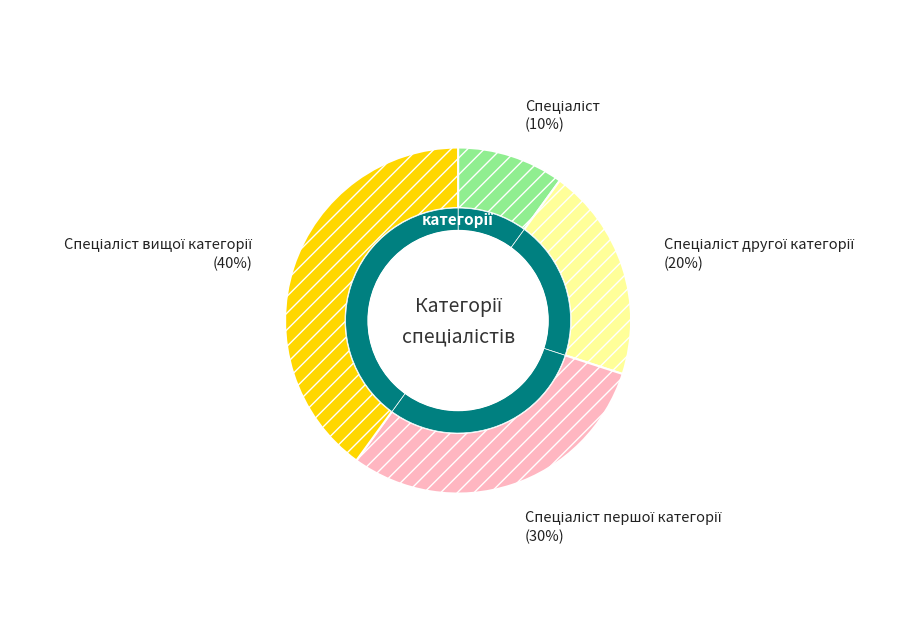

Is Спеціаліст першої категорії the majority of the pie?

No